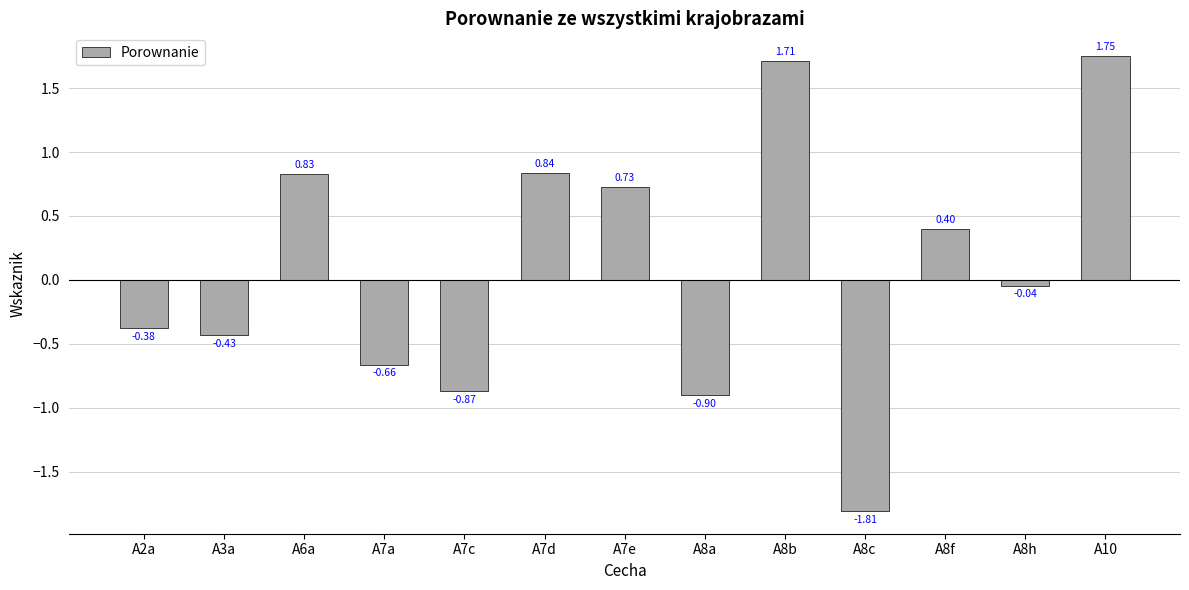

List the labels in order of value, smallest first.

A8c, A8a, A7c, A7a, A3a, A2a, A8h, A8f, A7e, A6a, A7d, A8b, A10